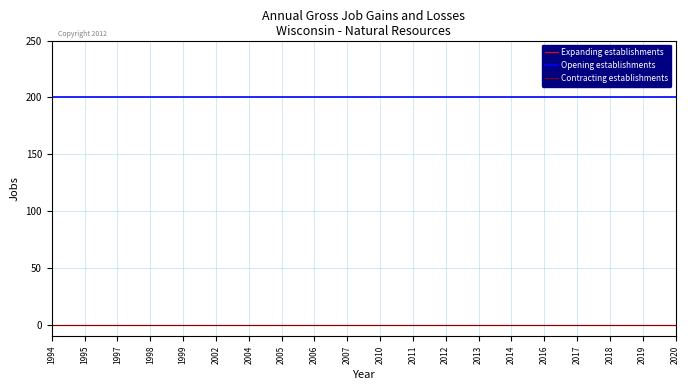

Is this an area chart (filled region under the line)?

No